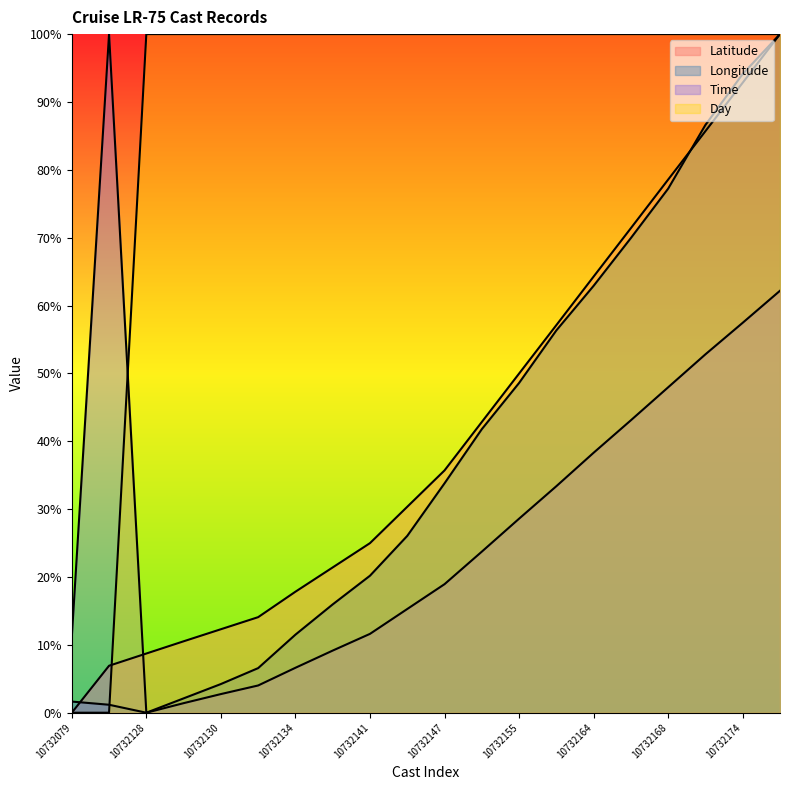

Where do Latitude and Longitude first cross each other?

10732079 and 10732123